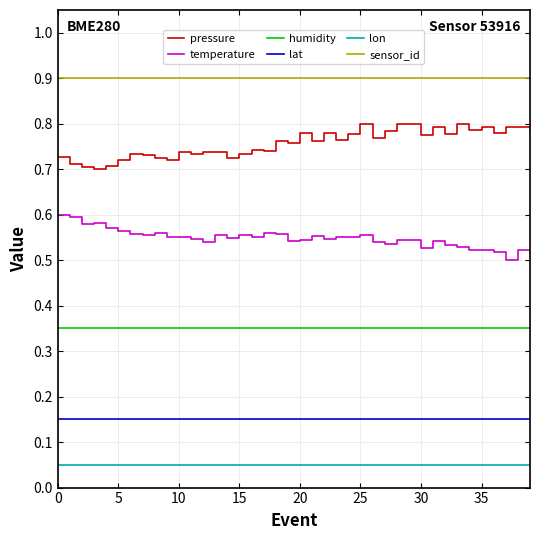

What is the maximum value for sensor_id?

0.9